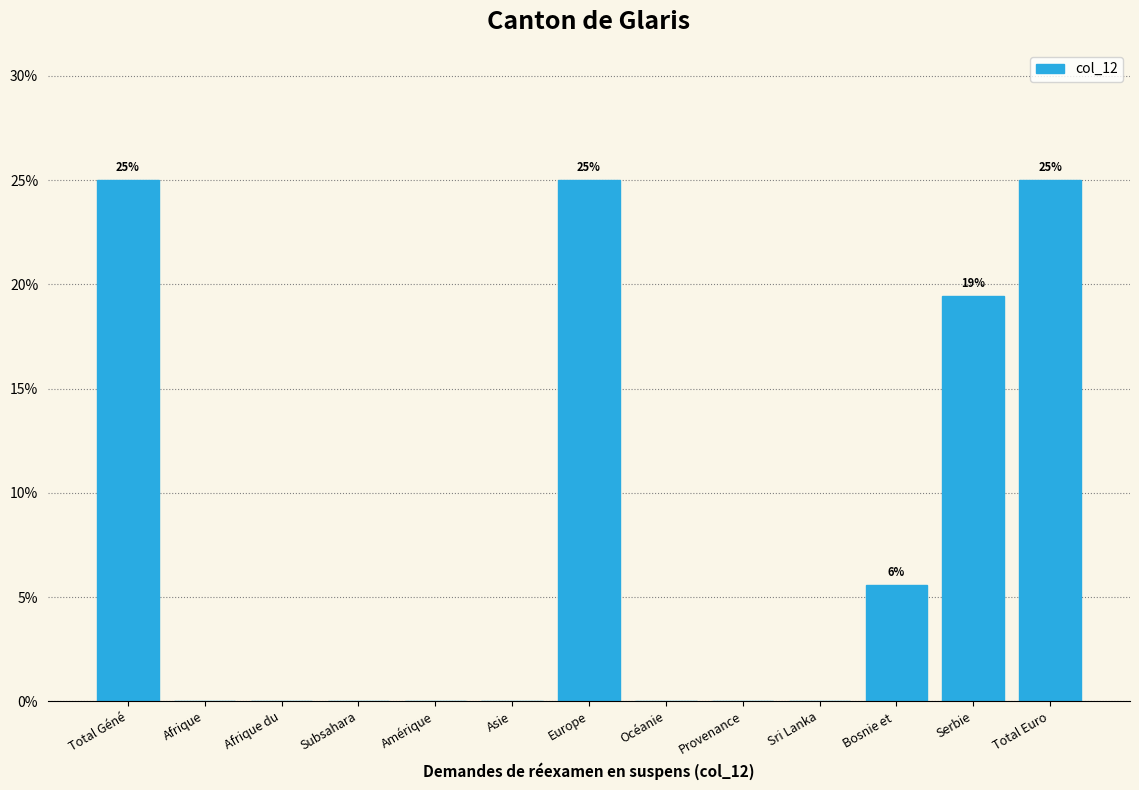

True or false: the data shows 0.0 at Afrique.

True